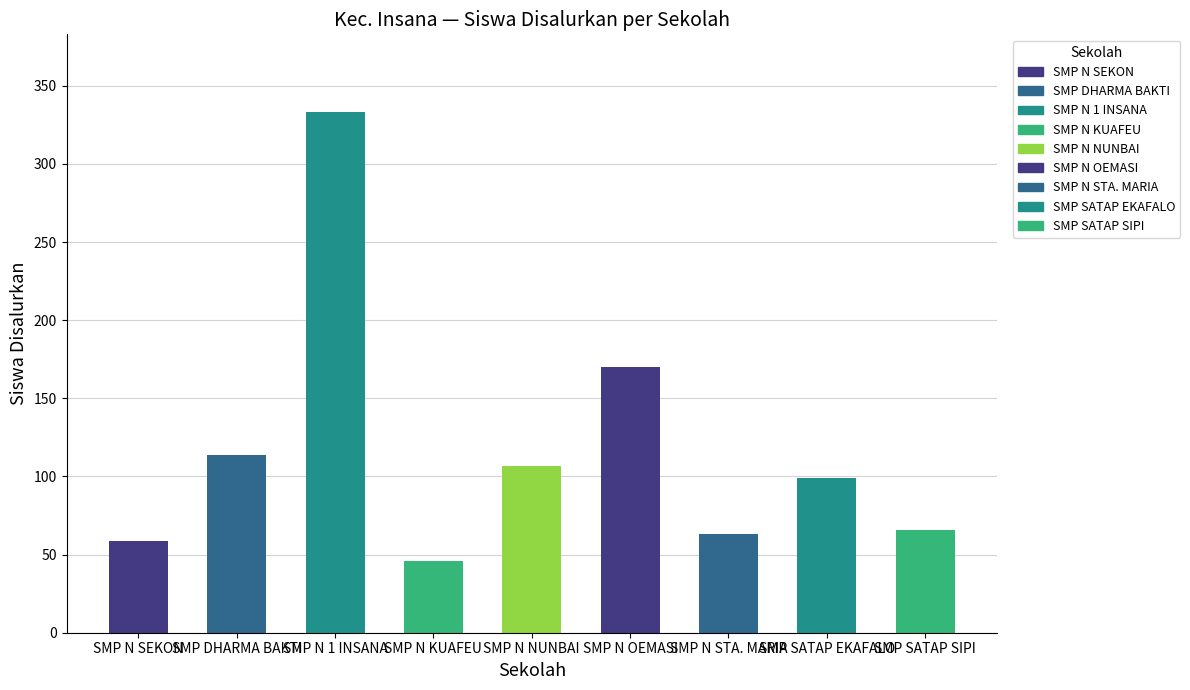

The chart shows a value of 174 at SMP DHARMA BAKTI. True or false?

False